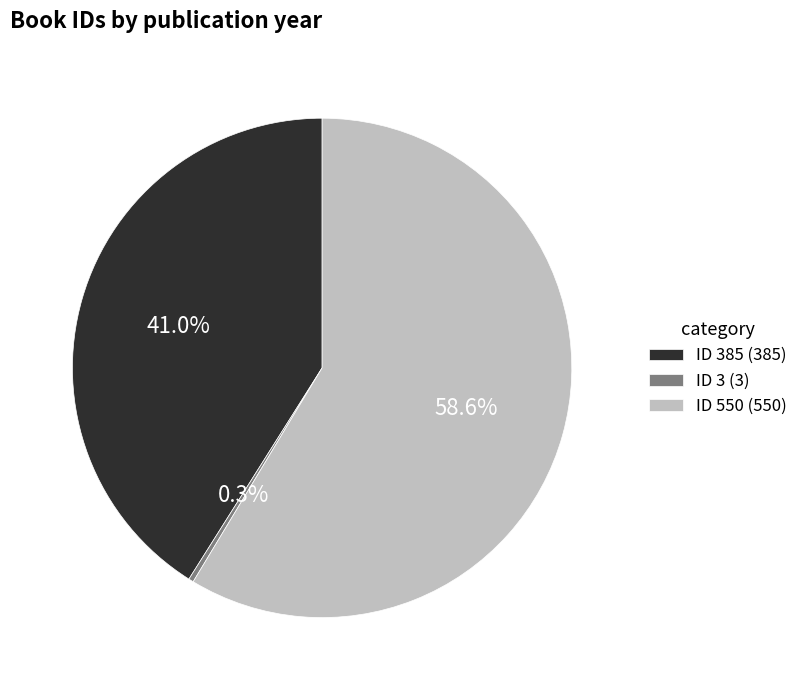

Between ID 385 (385) and ID 3 (3), which is larger?

ID 385 (385)